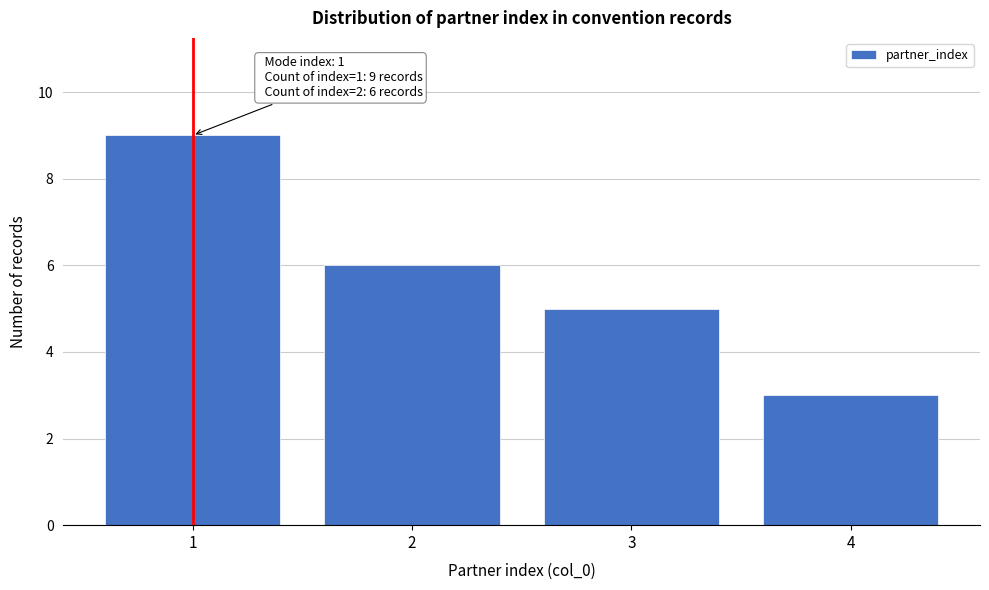

Reading left to right, what are all the values shown in this chart?

9	6	5	3